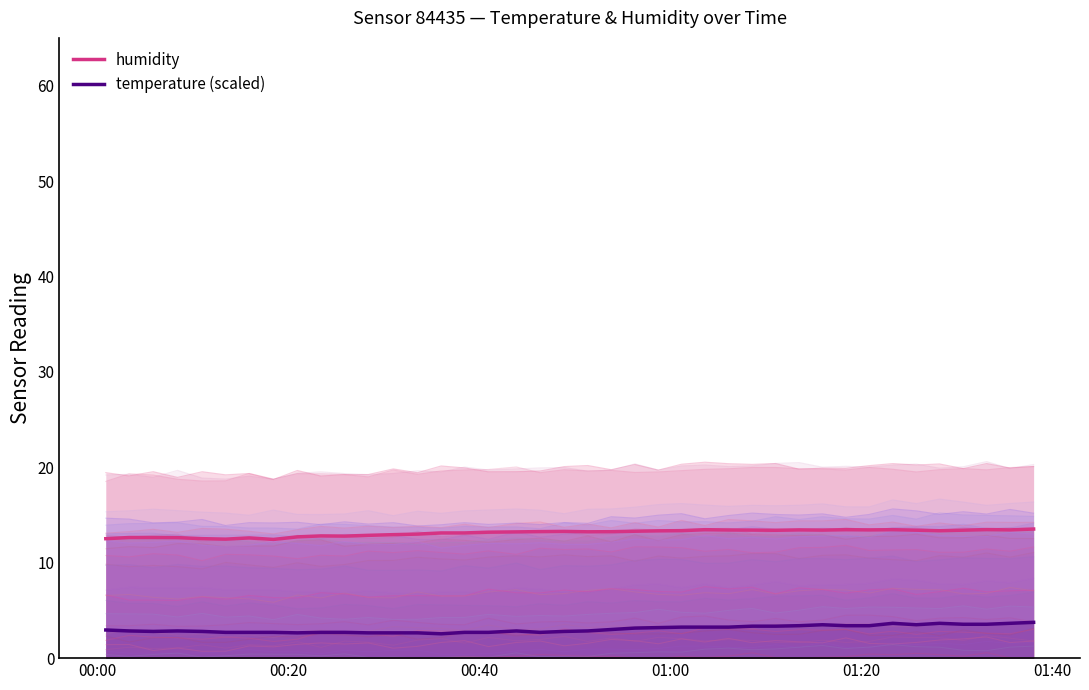

What is the highest value of the humidity series?

13.5